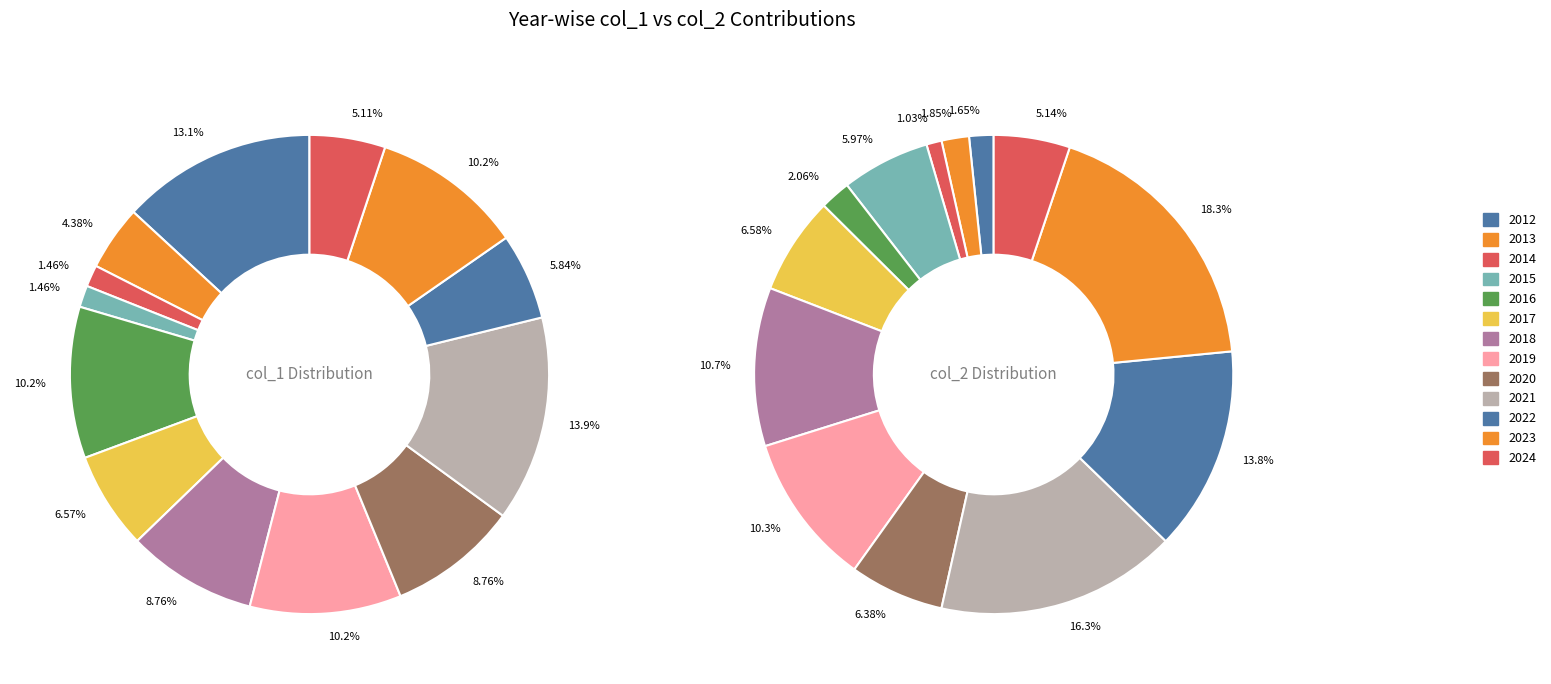

Does 10 represent more than half of the total?

No